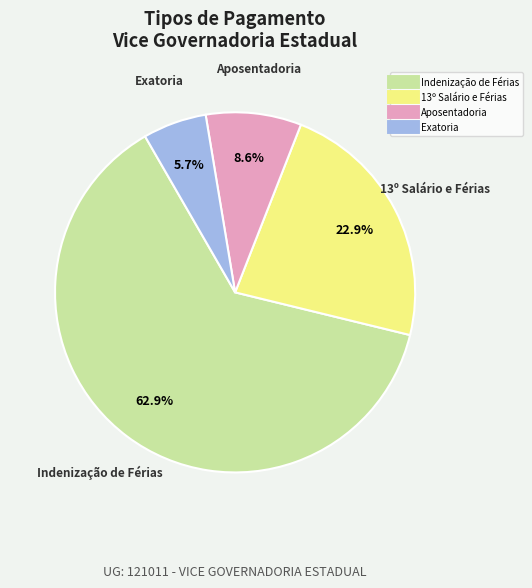

How many segments does this pie chart have?

4